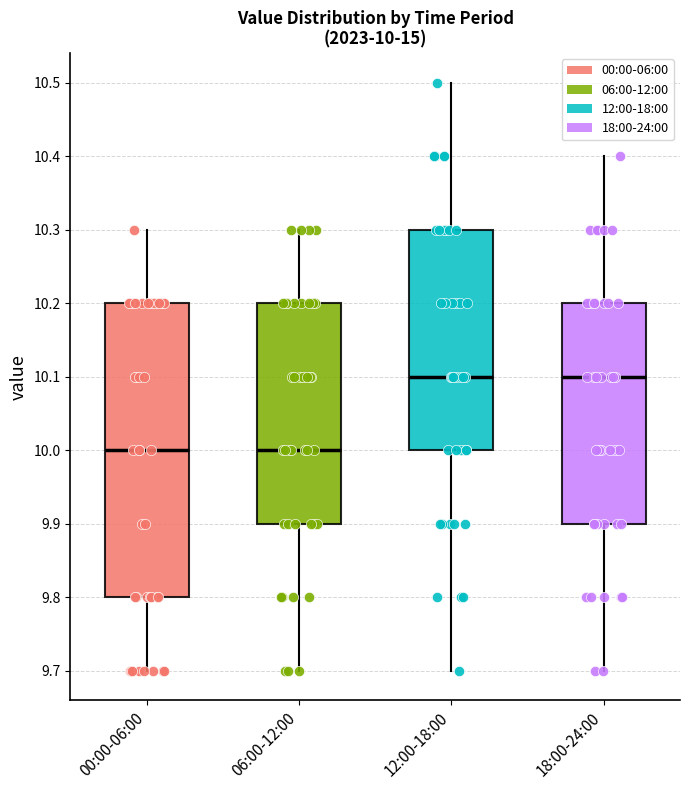

Comparing the boxes themselves (not the whiskers), which one is the tallest?

00:00-06:00